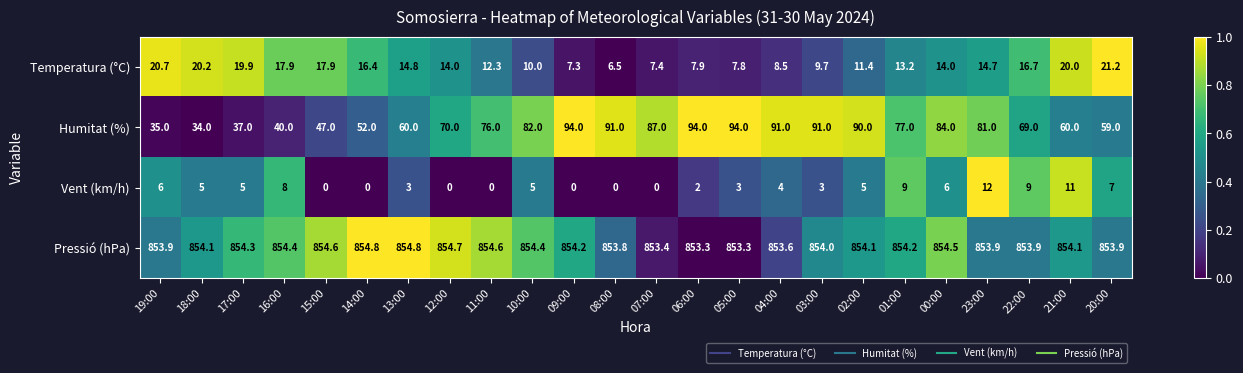

What is the maximum value shown in the chart?

854.8